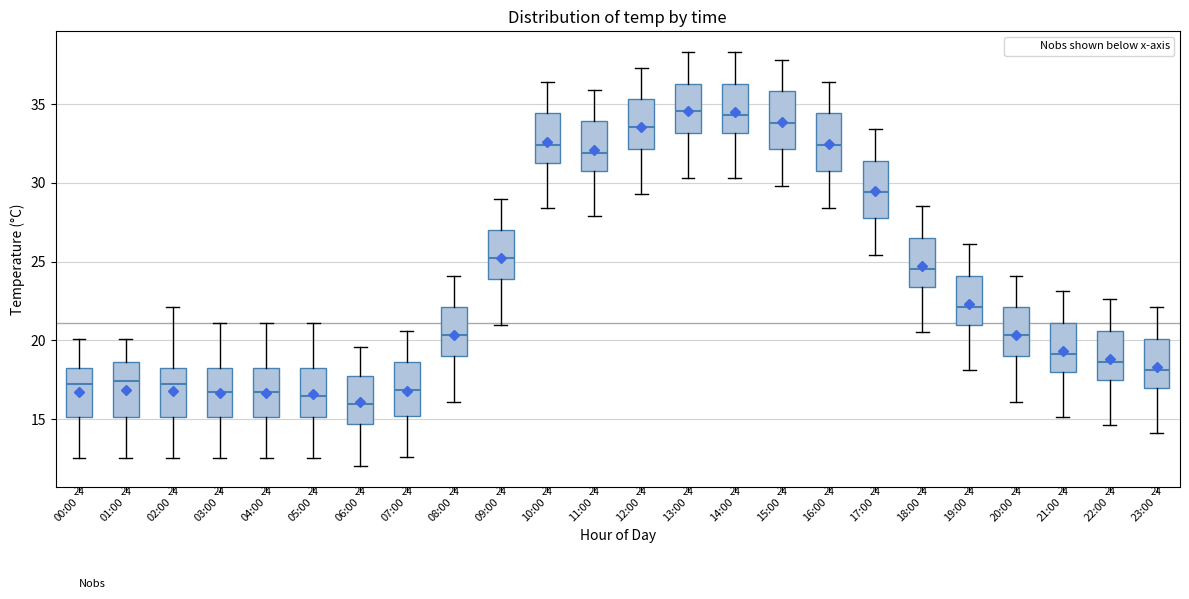

Which box has the lowest median line?

06:00